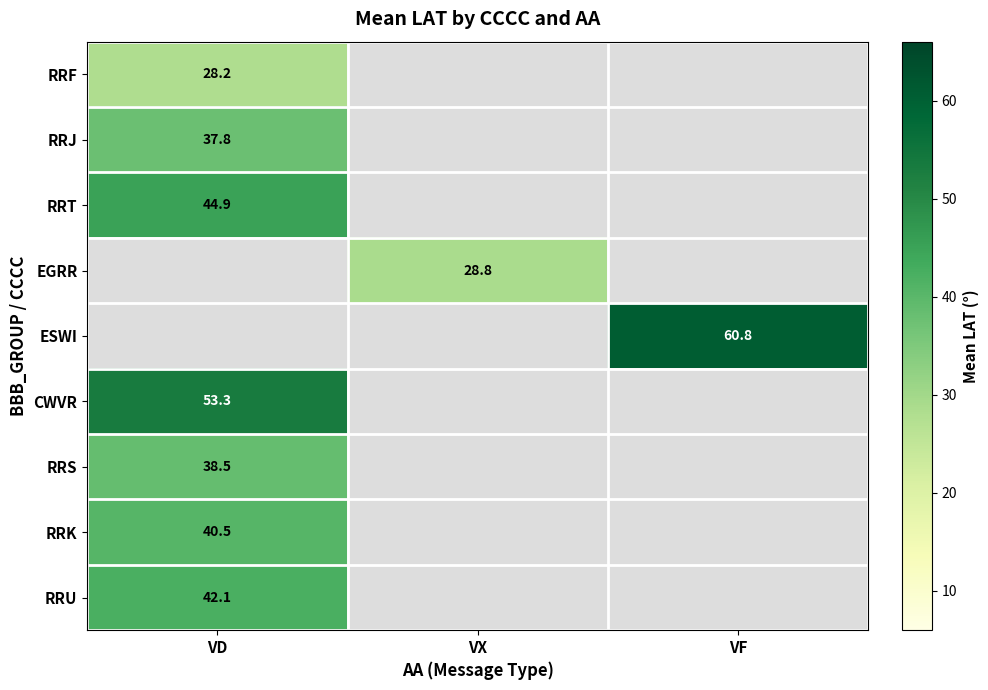

Is it true that ESWI equals 29.1 at VF?

False